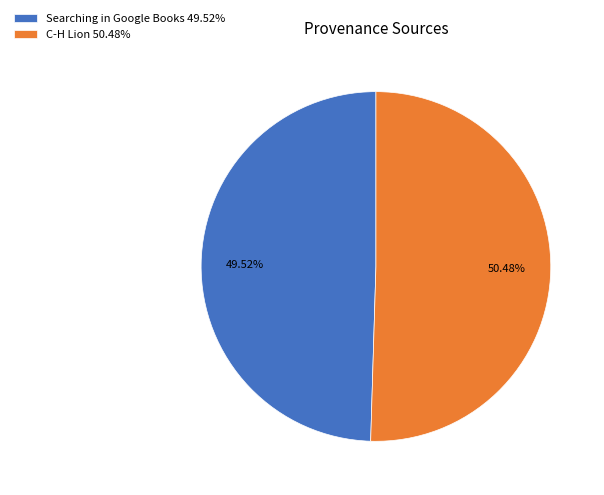

What percentage is NOT represented by C-H Lion?

49.5%